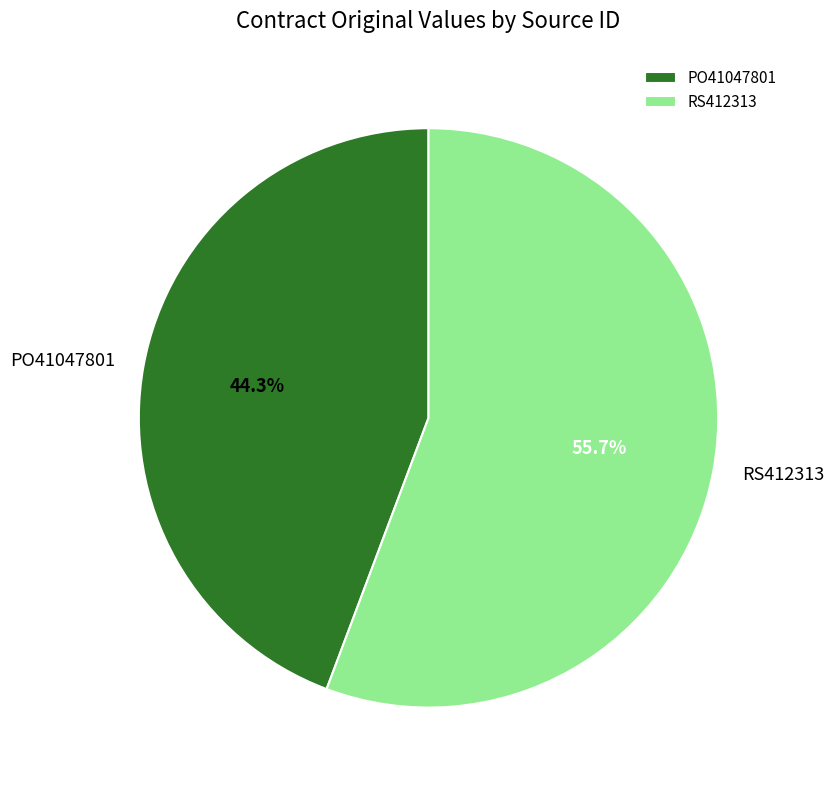

How many slices are in this pie chart?

2